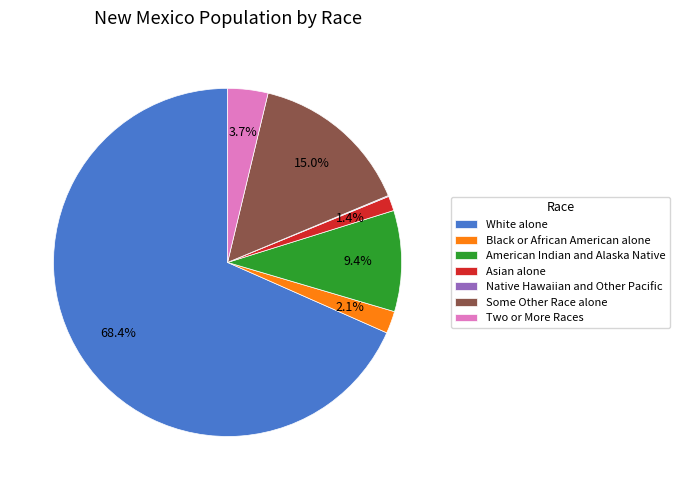

To the nearest percent, what portion does American Indian and Alaska Native represent?

9%